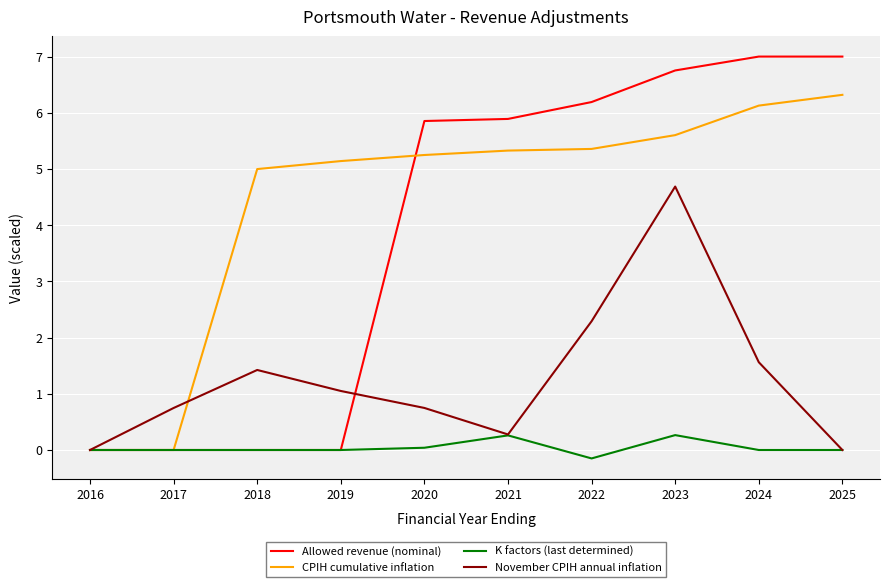

Which series ends up on top after the final intersection of CPIH cumulative inflation and Allowed revenue (nominal)?

Allowed revenue (nominal)